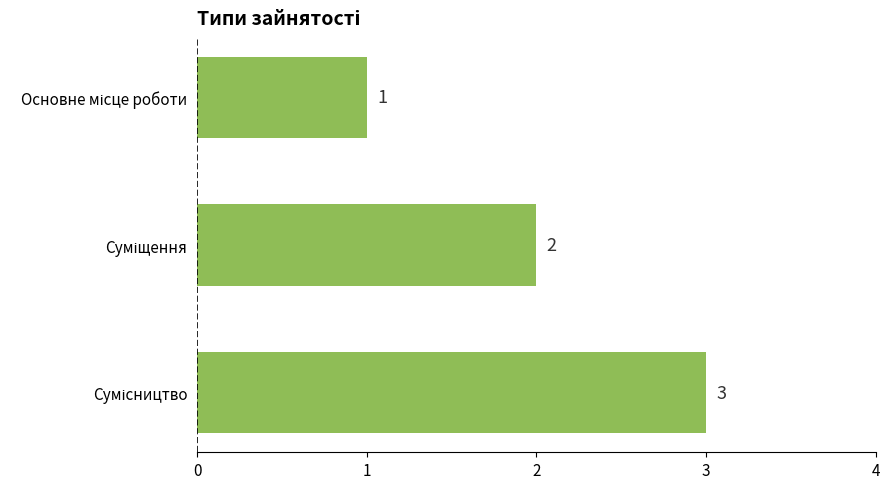

How many values are between 1 and 3?

3